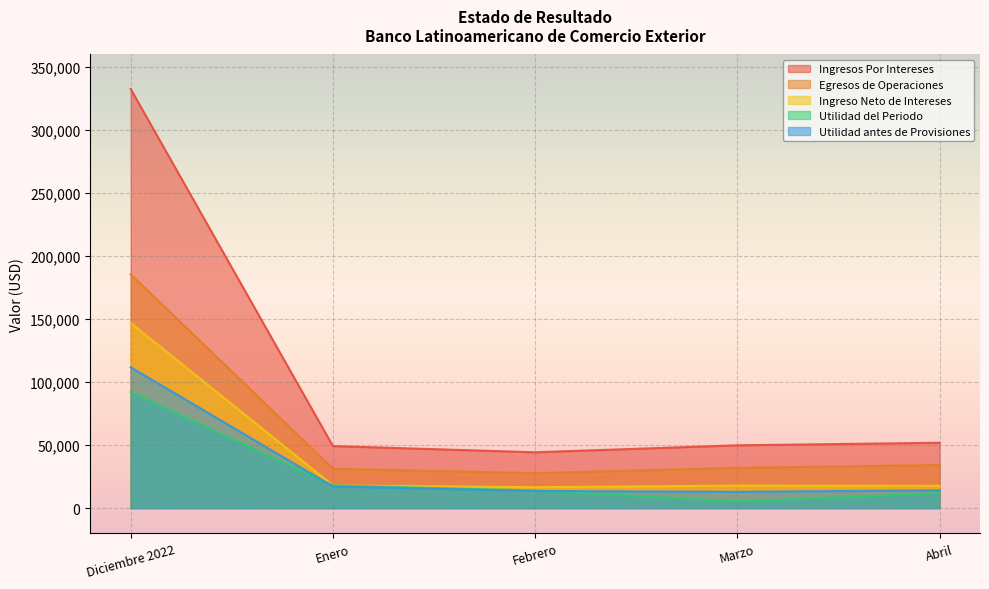

List the labels in order of Ingresos Por Intereses value, smallest first.

Febrero, Enero, Marzo, Abril, Diciembre 2022